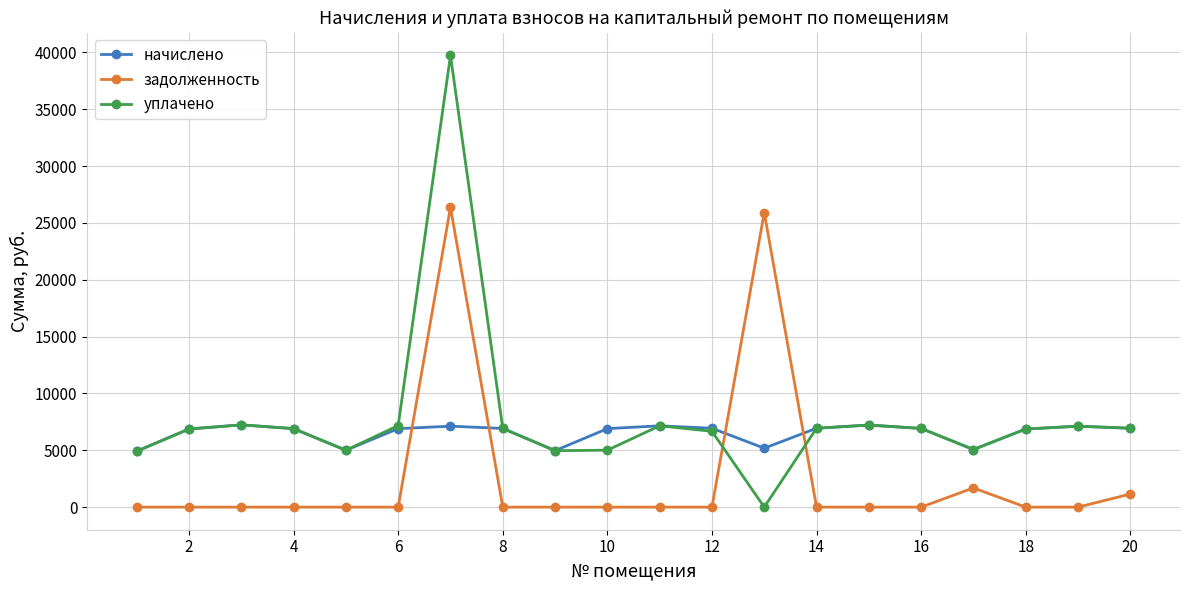

True or false: начислено has more than 0 points higher than both neighbors.

True